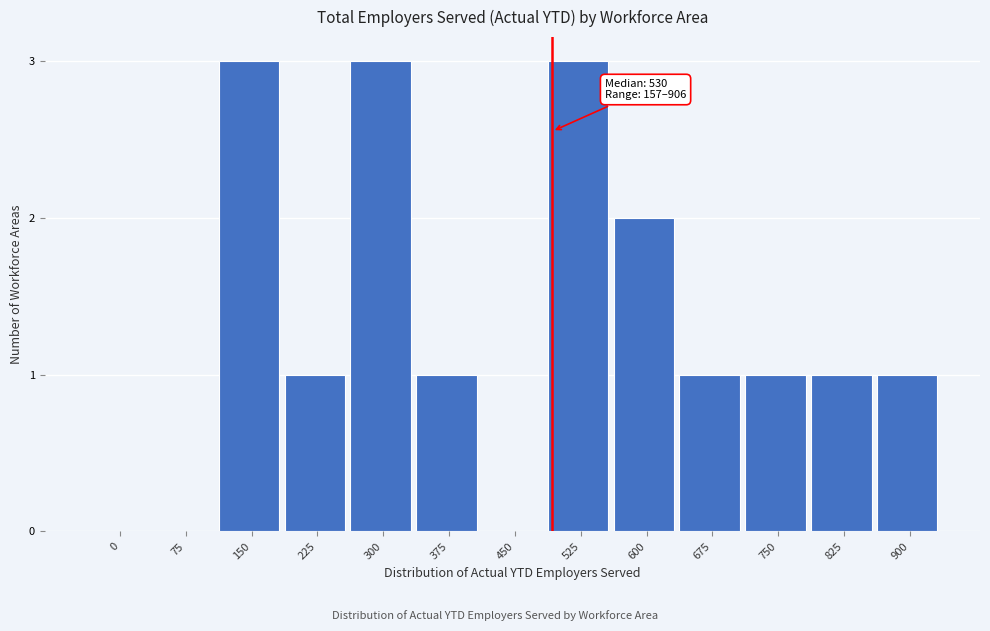

Reading left to right, extract all data points from this chart.

0=0	75=0	150=3	225=1	300=3	375=1	450=0	525=3	600=2	675=1	750=1	825=1	900=1